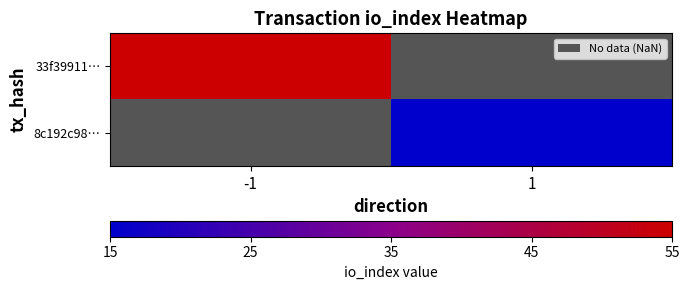

How many values in 8c192c98… are above zero?

1